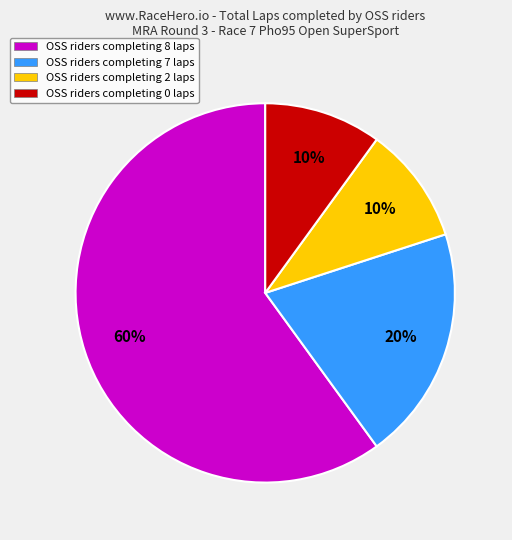

Does any single category account for the majority?

Yes